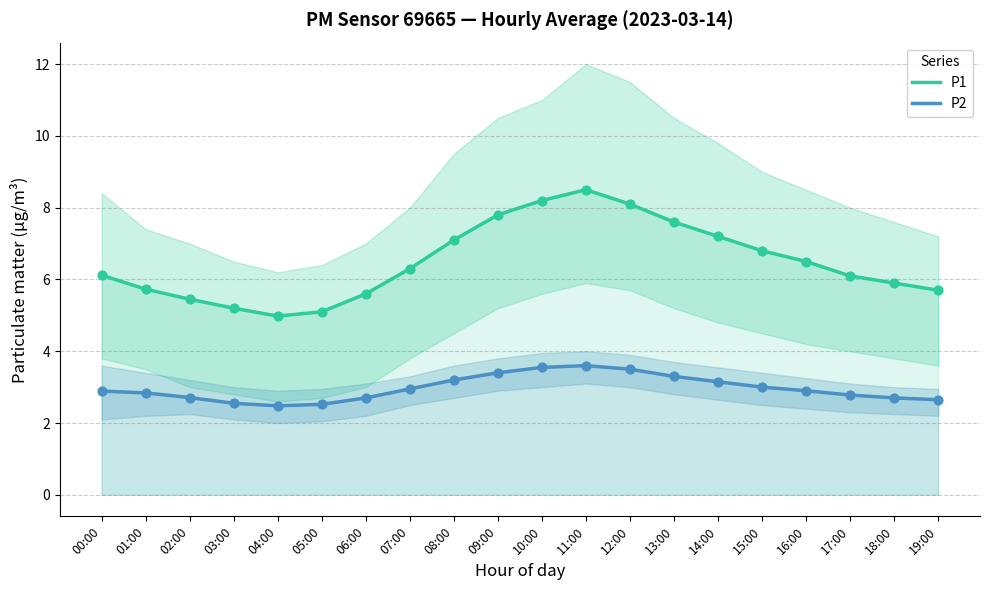

What is the total value across all series at 06:00?

8.3